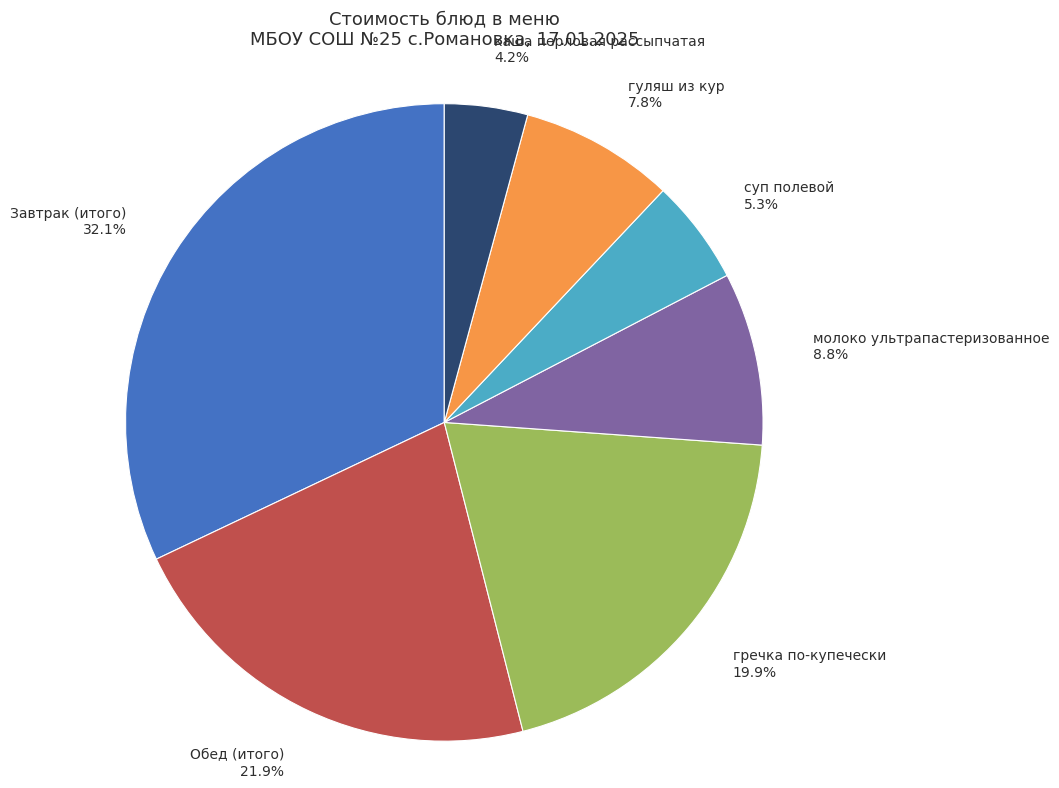

Which category has the smallest portion of the pie?

каша перловая рассыпчатая